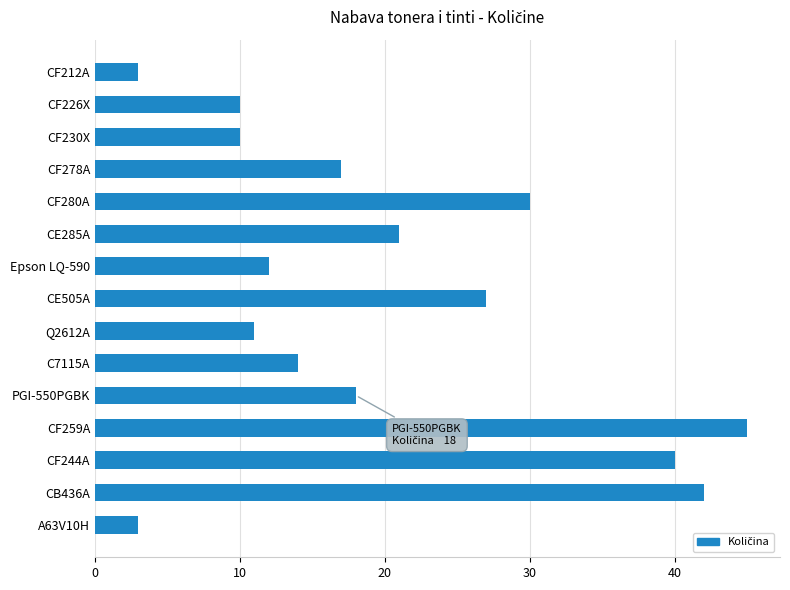

How many values are below 17?

7